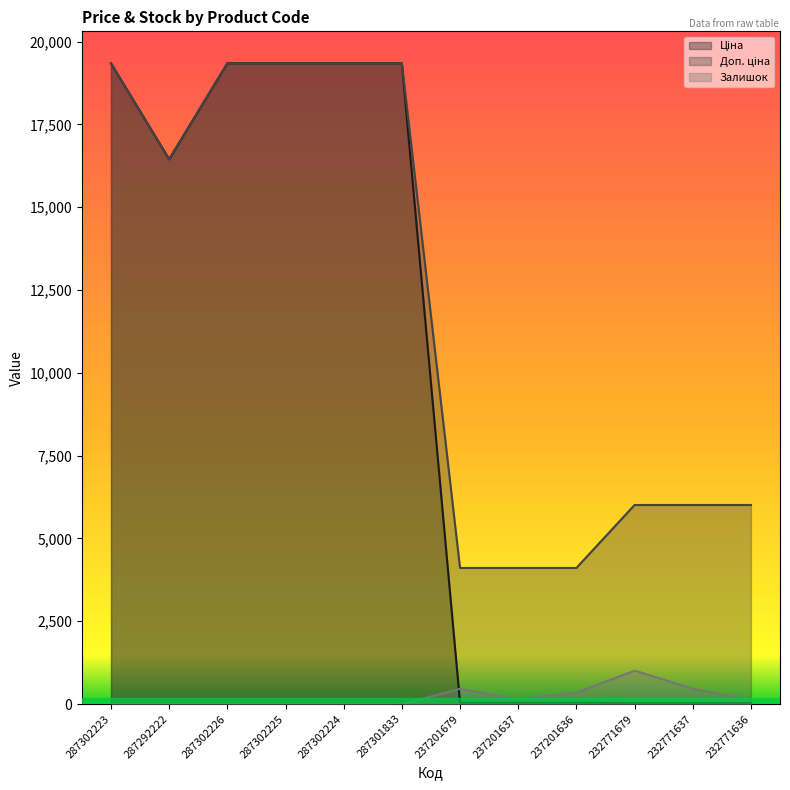

What is the value of the Ціна point at the 6th from the left?

19343.1